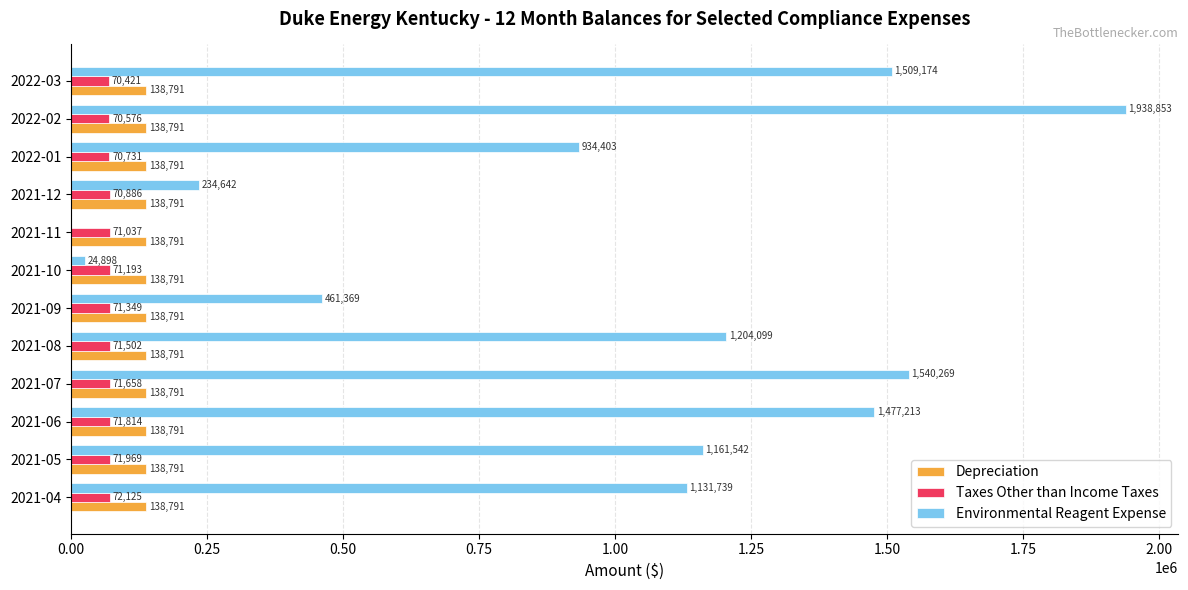

At which category is the sum across all series the highest?

2022-02